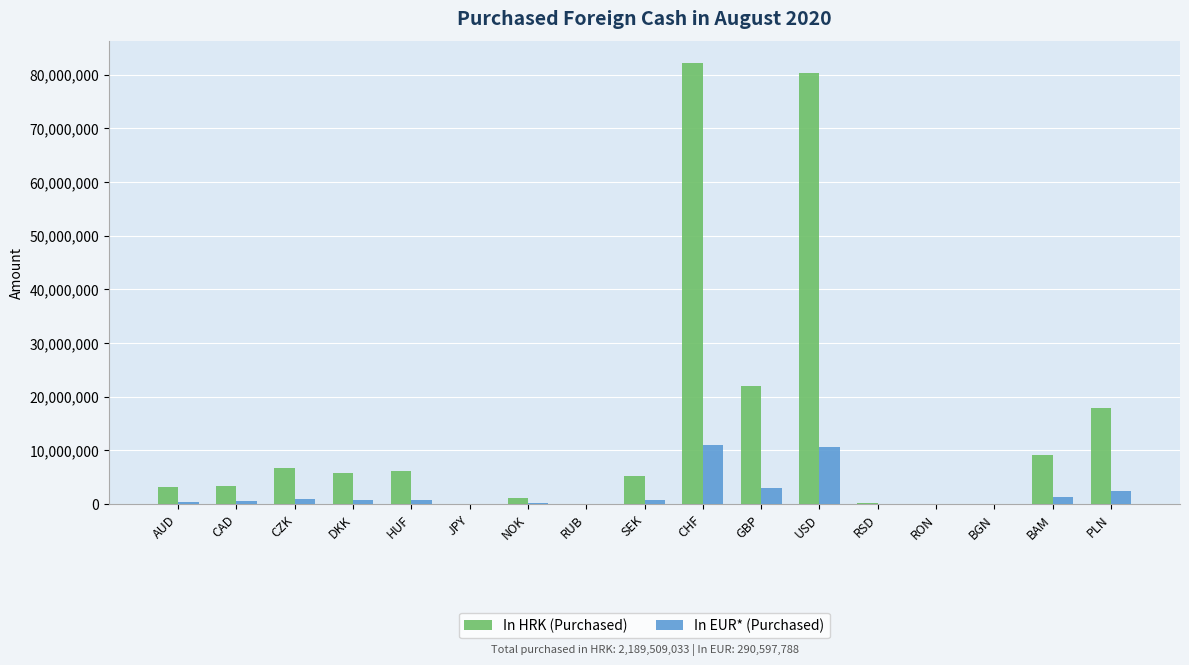

Where does the In HRK (Purchased) series first go above 5216564?

CZK